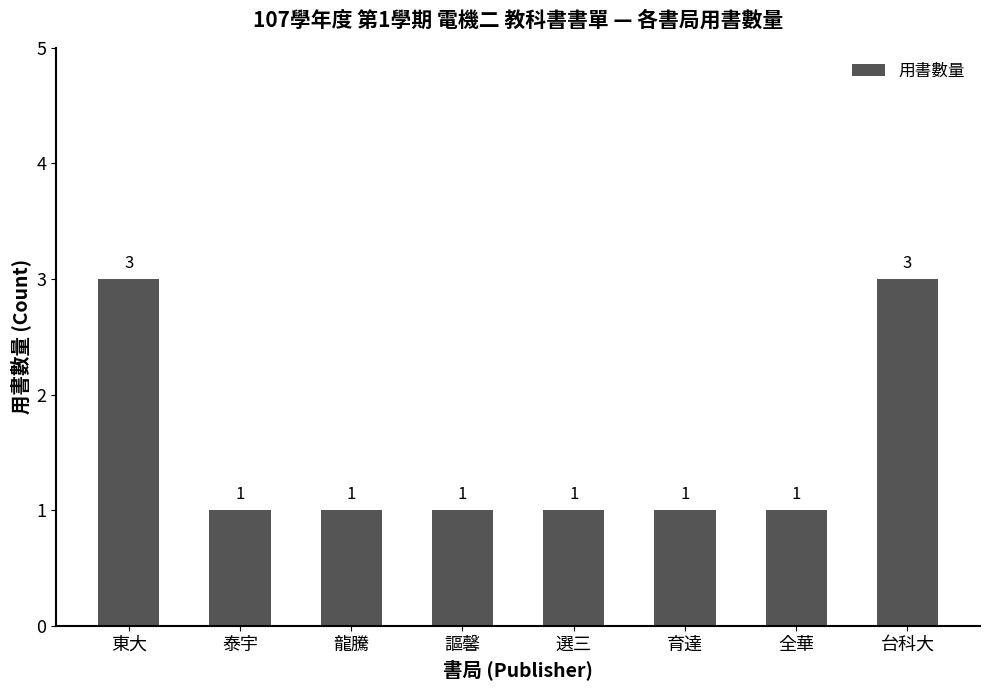

Reading left to right, list all the values displayed in this chart.

3	1	1	1	1	1	1	3